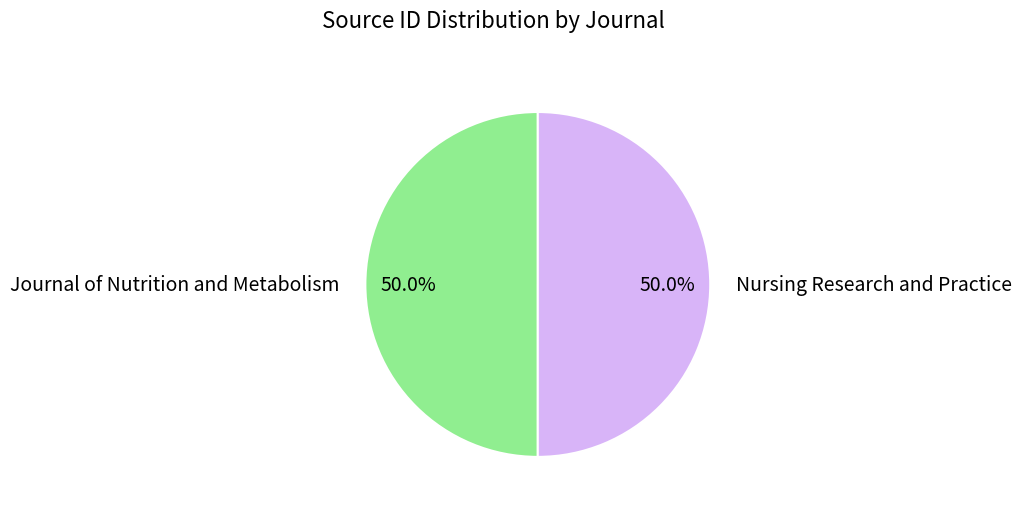

Approximately how many times larger is the value at Nursing Research and Practice compared to Journal of Nutrition and Metabolism?

1.0